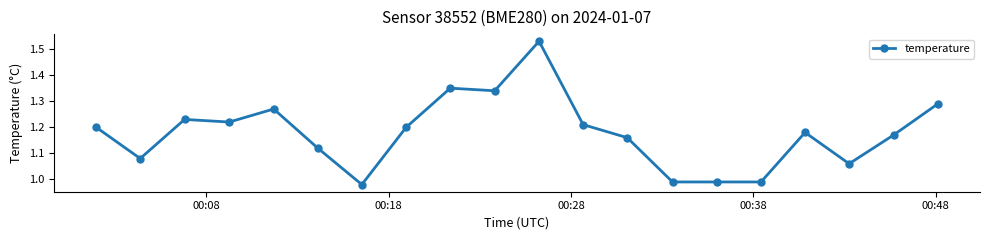

True or false: the data has more than 2 interior local peaks.

True